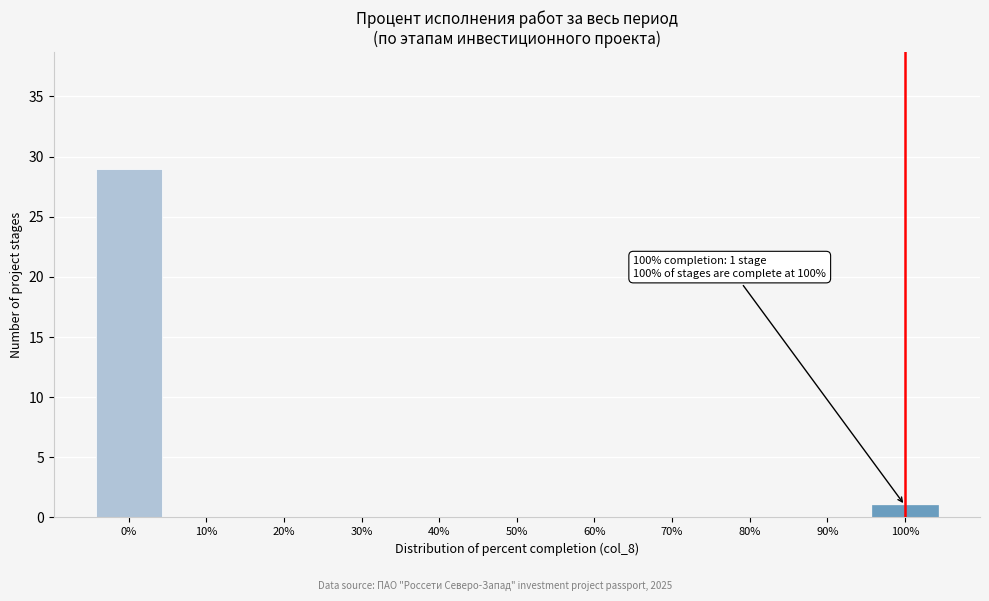

Reading left to right, transcribe all the data shown in this chart.

0%=29	10%=0	20%=0	30%=0	40%=0	50%=0	60%=0	70%=0	80%=0	90%=0	100%=1